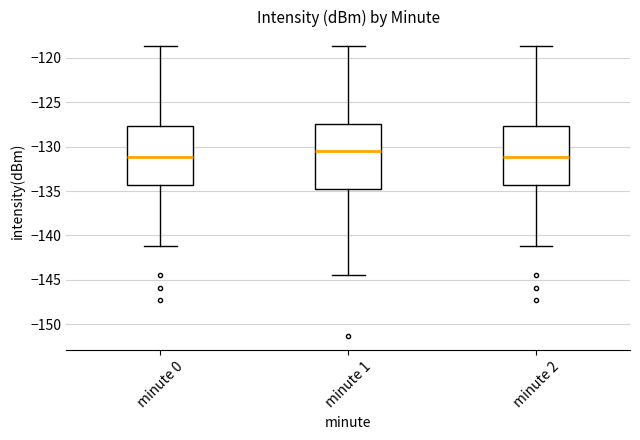

Comparing the boxes themselves (not the whiskers), which one is the tallest?

minute 1